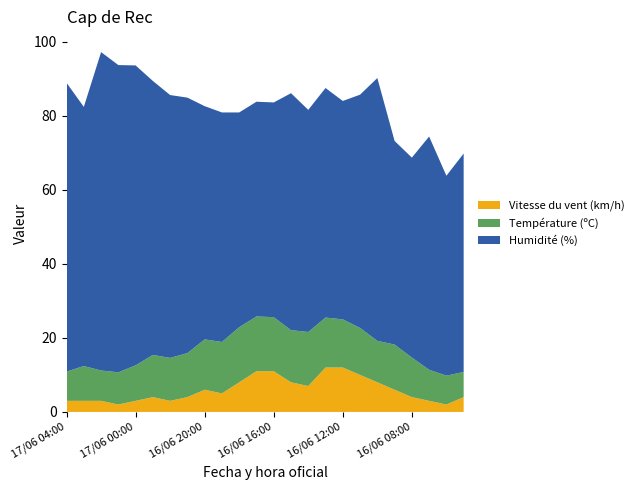

Reading left to right, list all the values displayed in this chart.

Température (ºC): 7.9	9.4	8.2	8.7	9.6	11.4	11.6	11.9	13.6	13.9	14.9	14.8	14.6	14.1	14.6	13.5	13.0	12.7	11.2	12.2	10.7	8.4	7.8	6.8
Humidité (%): 78.0	70.0	86.0	83.0	81.0	74.0	71.0	69.0	63.0	62.0	58.0	58.0	58.0	64.0	60.0	62.0	59.0	63.0	71.0	55.0	54.0	63.0	54.0	59.0
Vitesse du vent (km/h): 3.0	3.0	3.0	2.0	3.0	4.0	3.0	4.0	6.0	5.0	8.0	11.0	11.0	8.0	7.0	12.0	12.0	10.0	8.0	6.0	4.0	3.0	2.0	4.0